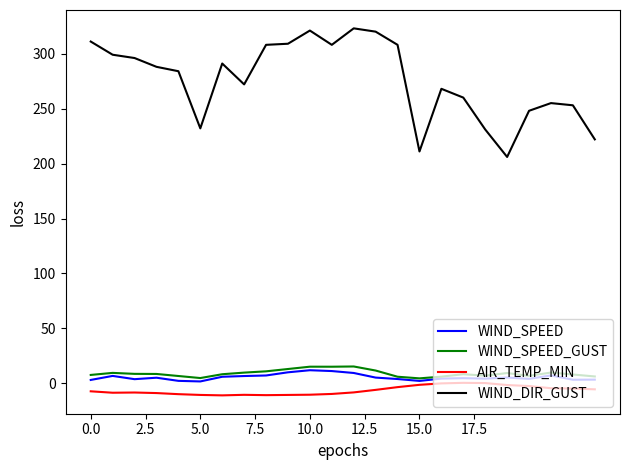

What is the minimum value shown in the chart?

-10.9